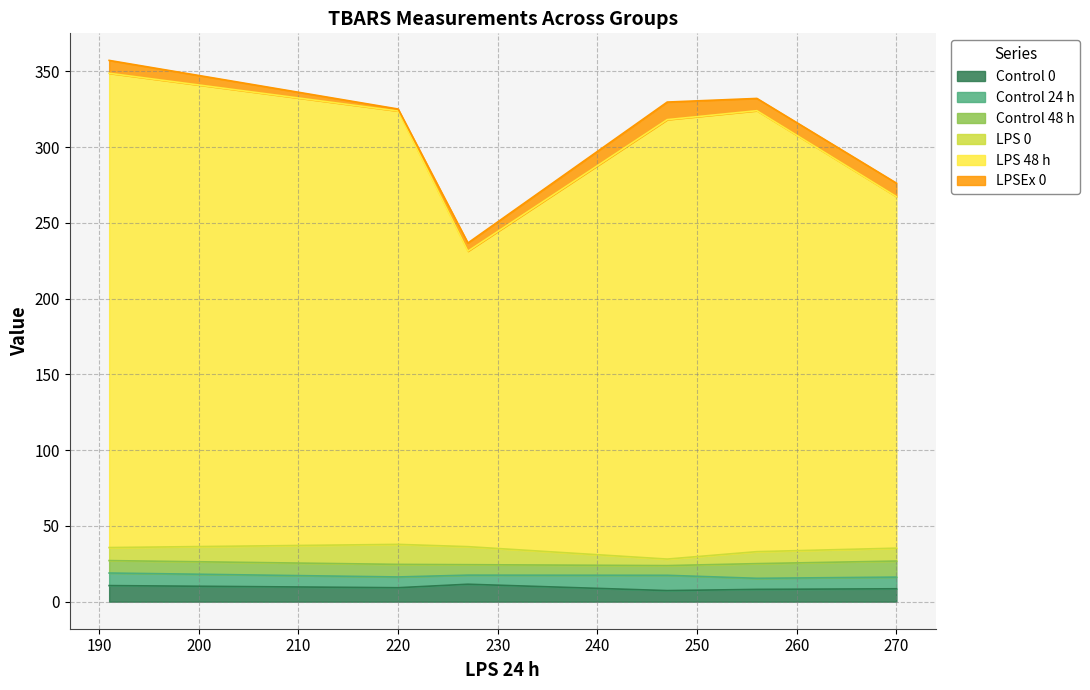

What is the difference between the maximum and minimum values in the LPS 48 h series?

118.0